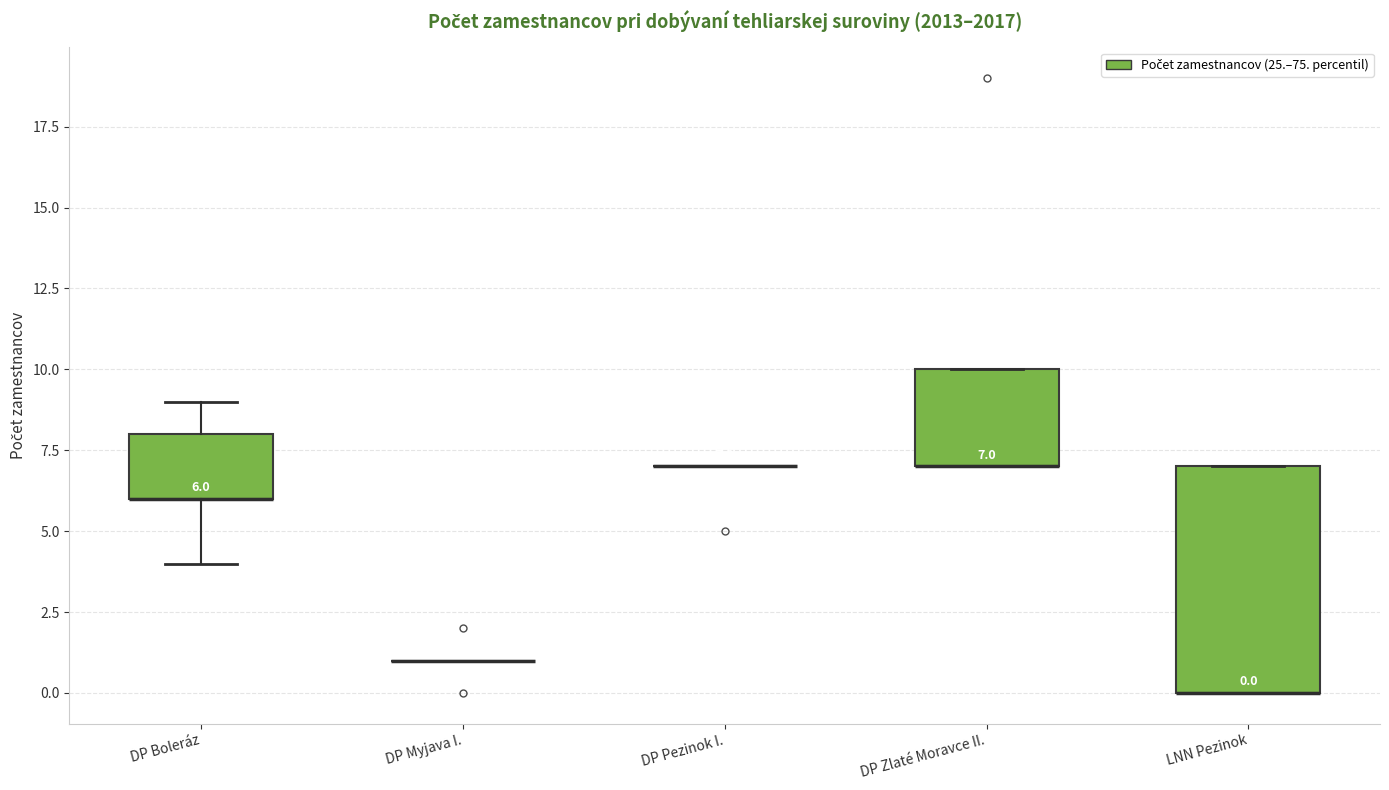

Comparing the boxes themselves (not the whiskers), which one is the tallest?

LNN Pezinok